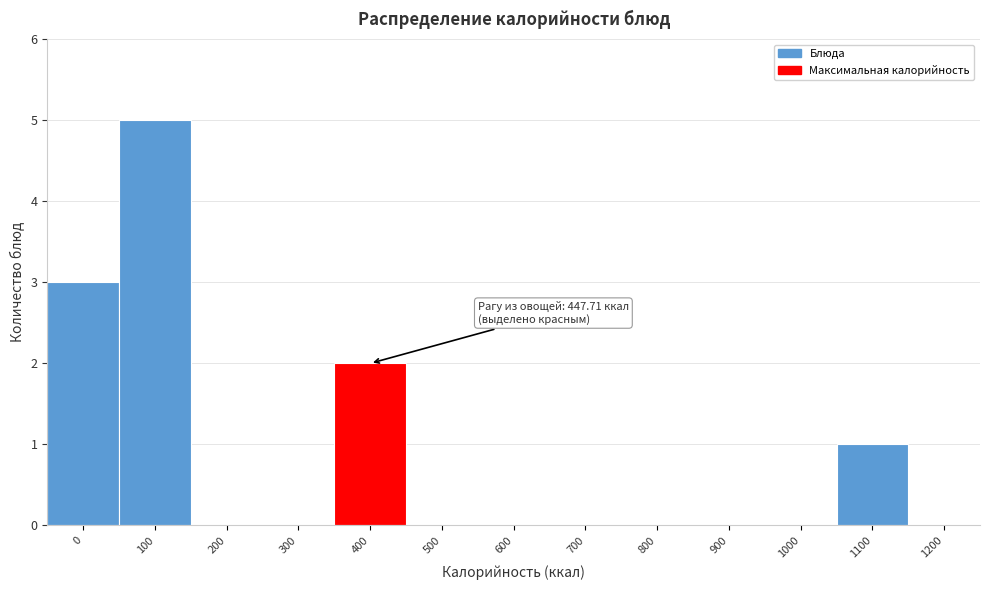

Reading right to left, list all the values displayed in this chart.

1200=0	1100=1	1000=0	900=0	800=0	700=0	600=0	500=0	400=2	300=0	200=0	100=5	0=3